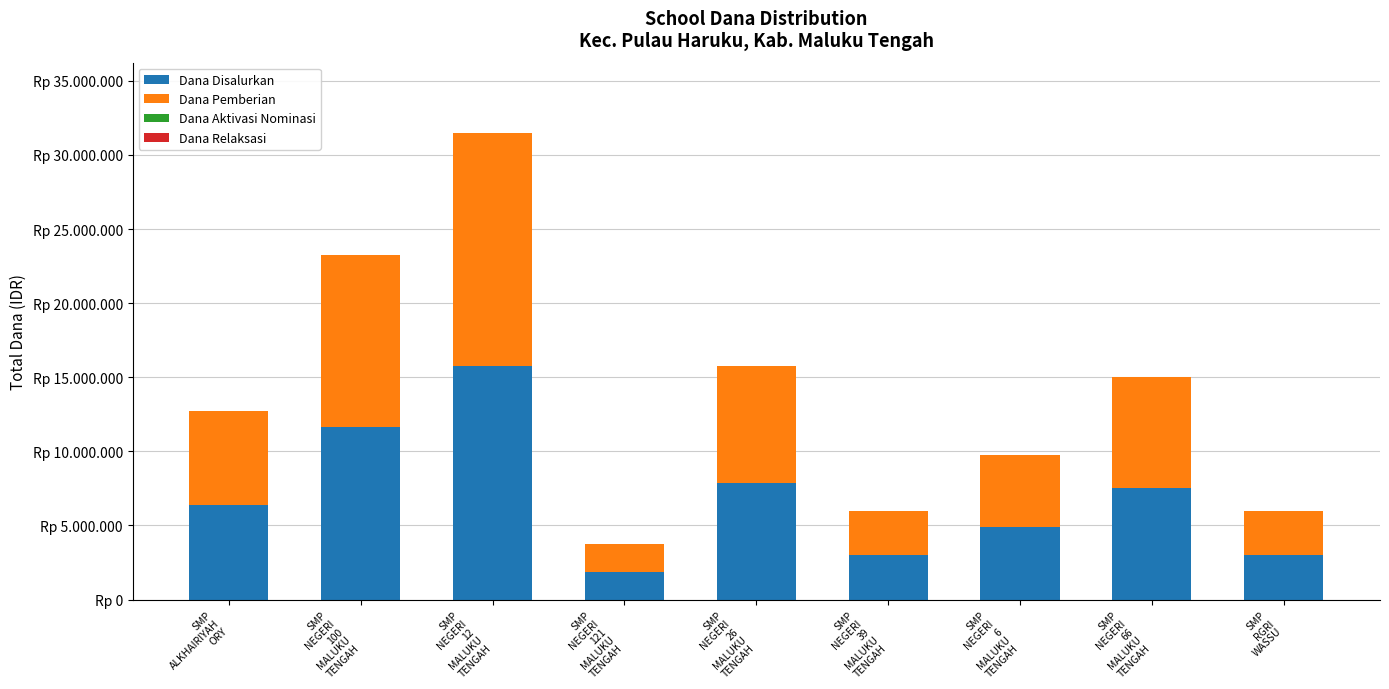

Does the chart contain stacked bars?

Yes